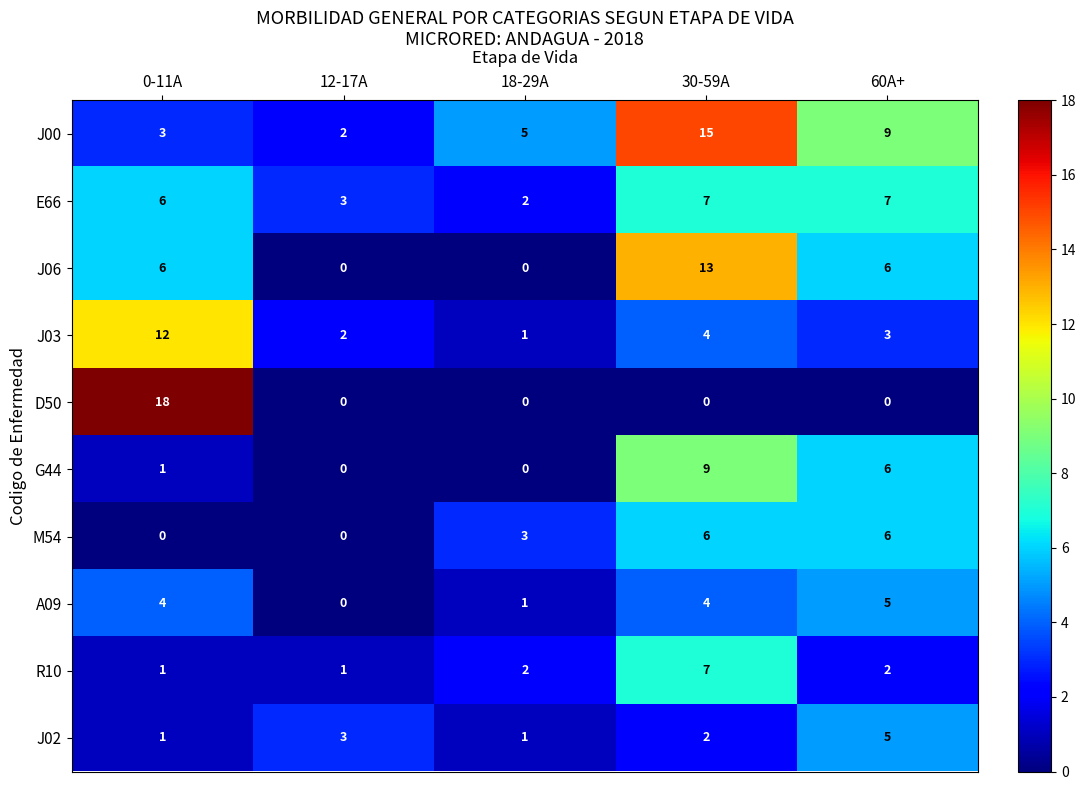

Read the J06 value at 30-59A, to the nearest 5.

15